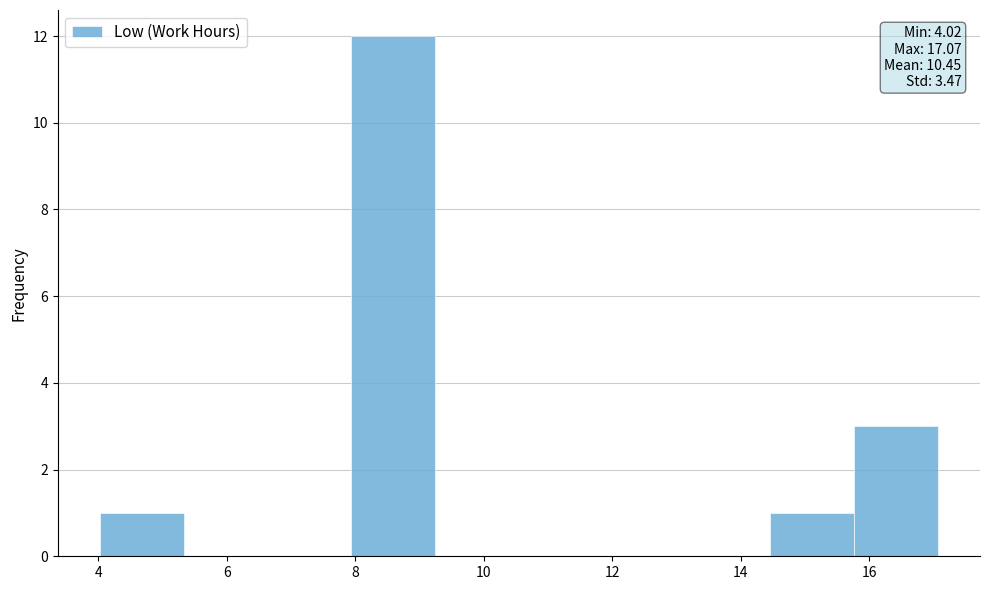

Over which range of the x-axis is the bar tallest?

8.0 to 9.2